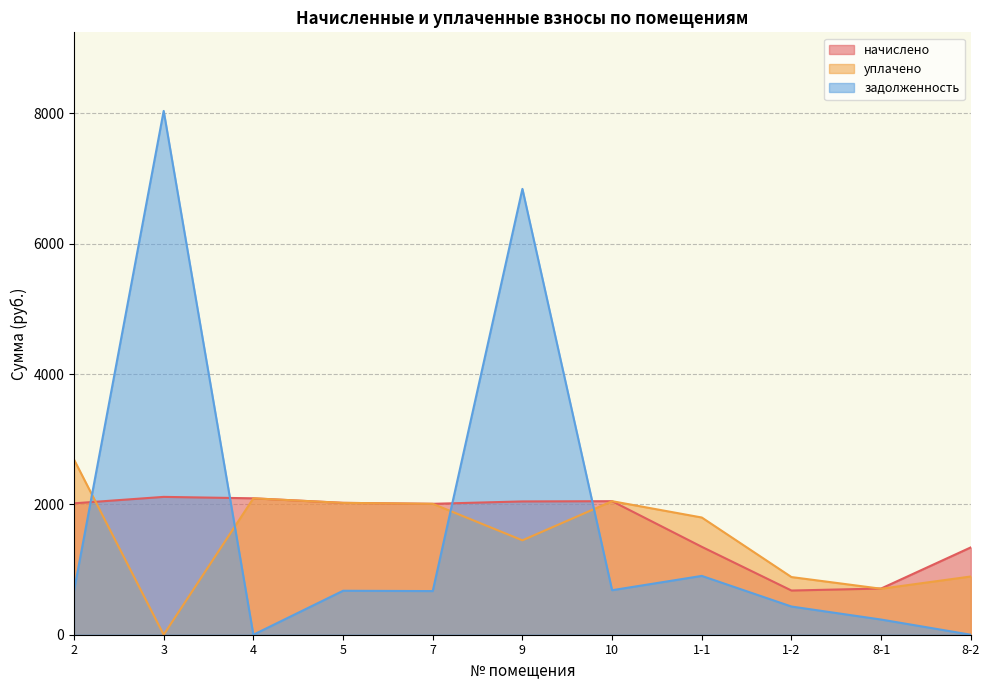

Reading left to right, what are all the values shown in this chart?

начислено: 2016.3	2115.3	2093.3	2023.6	2009.0	2045.6	2049.3	1349.1	678.2	709.0	1340.3
уплачено: 2688.4	0.0	2093.3	2023.6	2009.0	1448.7	2049.3	1798.8	884.9	705.7	893.5
задолженность: 672.1	8038.4	0.0	674.5	669.7	6841.7	683.1	902.7	432.8	232.9	0.0